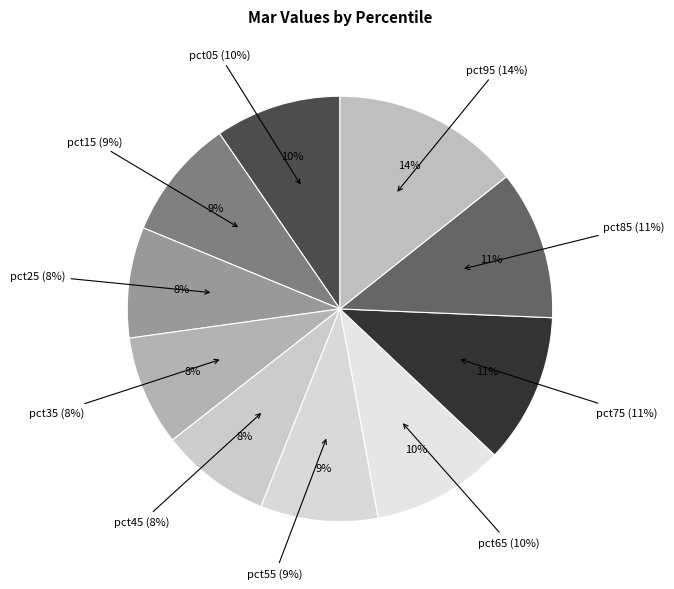

To the nearest percent, what portion does pct15 represent?

9%